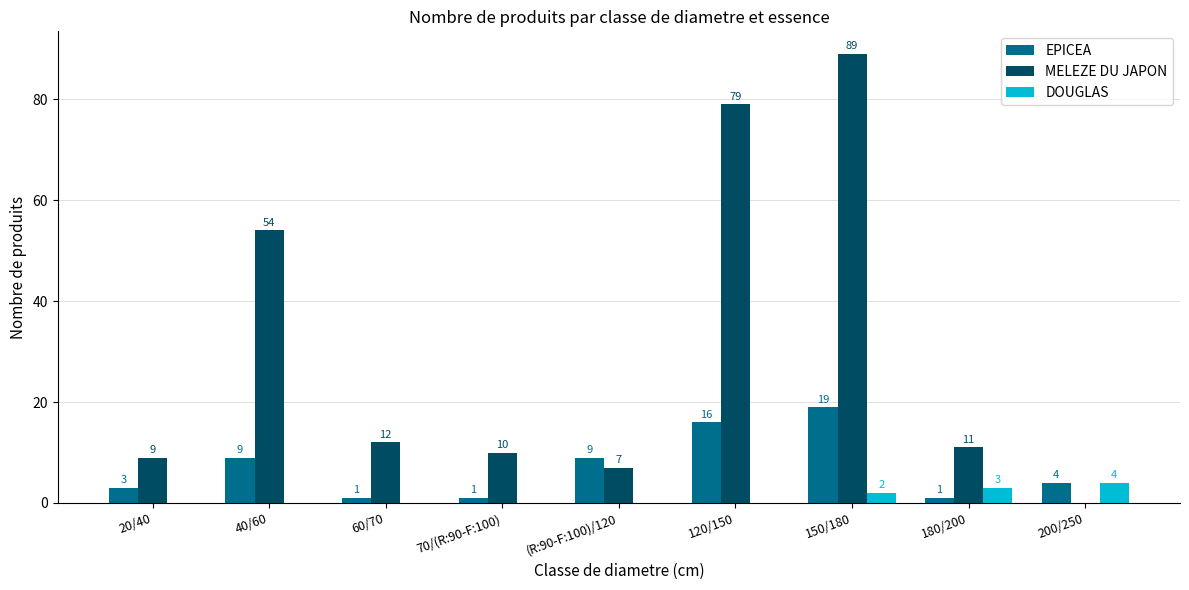

How many data points does each series have?

9